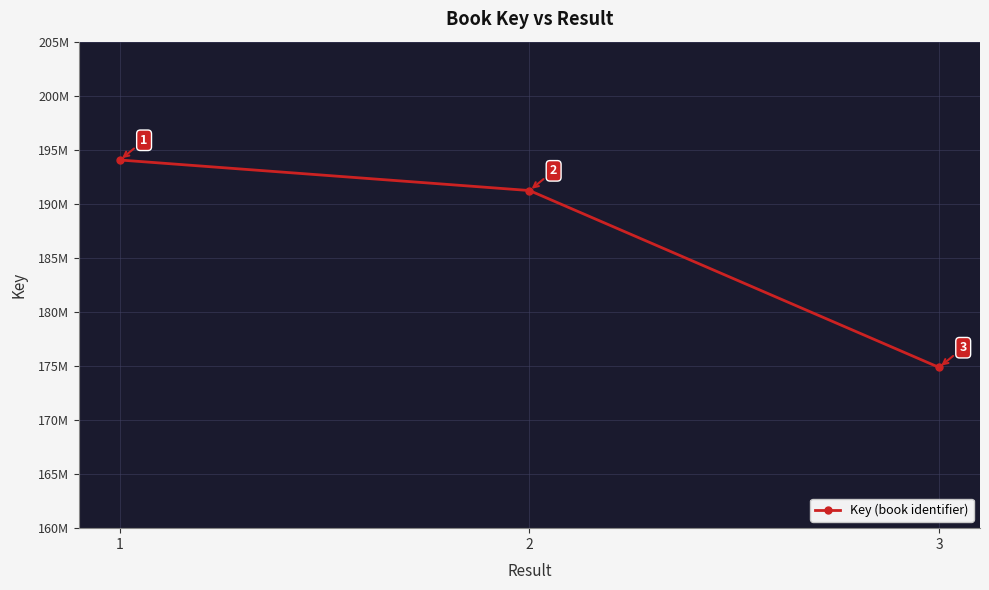

Does the chart have visible grid lines?

Yes